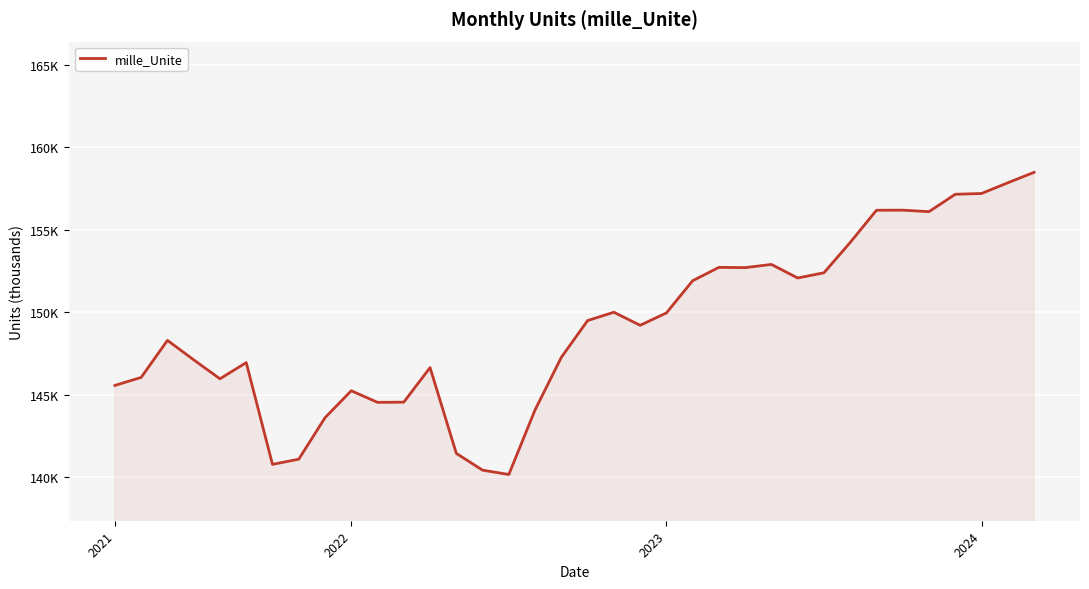

What is the difference between the maximum and second lowest values?

18056